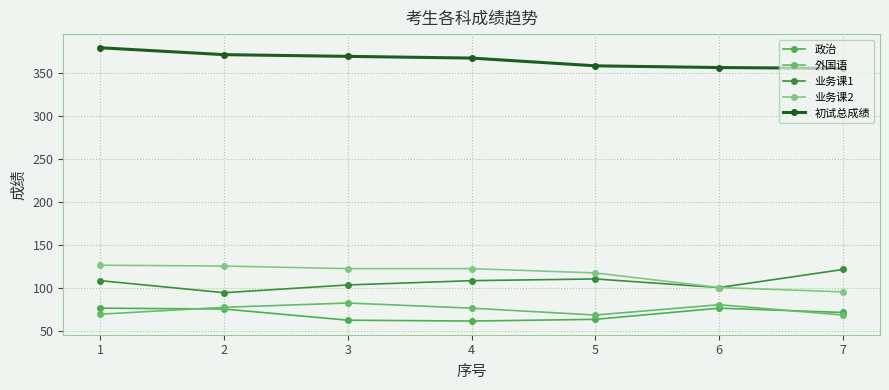

Between 3 and 6, which is larger?

6